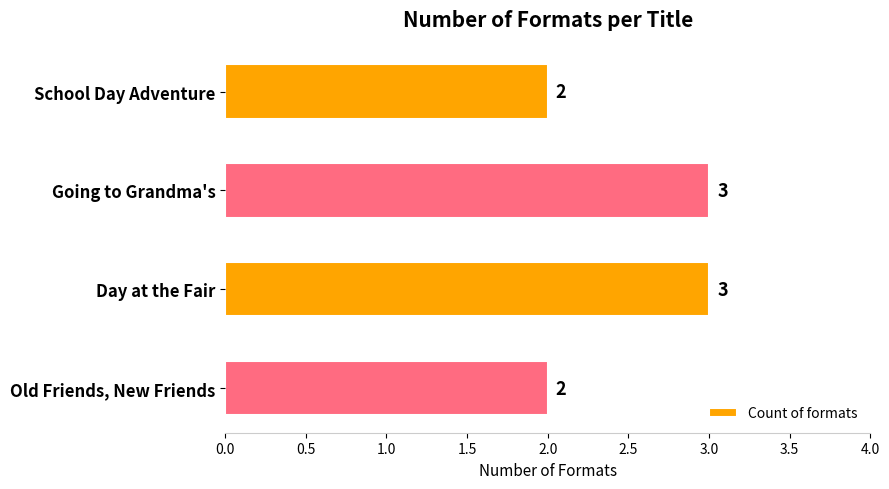

The value at Going to Grandma's is 4. True or false?

False